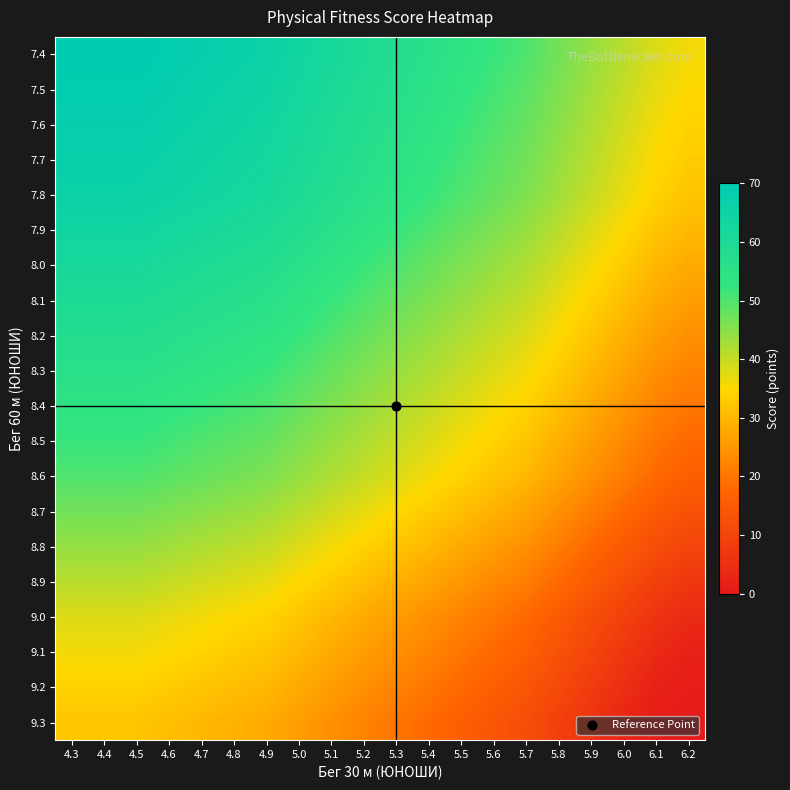

List the series in order of their peak value, highest first.

7.4, 7.5, 7.6, 7.7, 7.8, 7.9, 8.0, 8.1, 8.2, 8.3, 8.4, 8.5, 8.6, 8.7, 8.8, 8.9, 9.0, 9.1, 9.2, 9.3